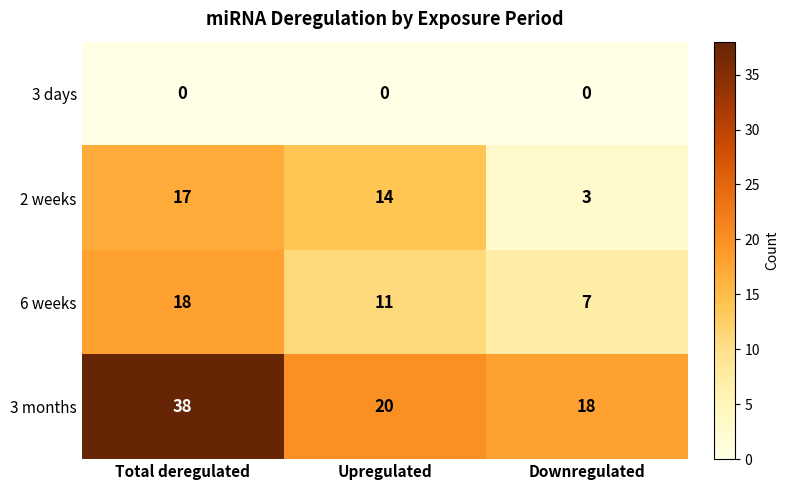

Reading left to right, transcribe all the data shown in this chart.

3 days: 0	0	0
2 weeks: 17	14	3
6 weeks: 18	11	7
3 months: 38	20	18